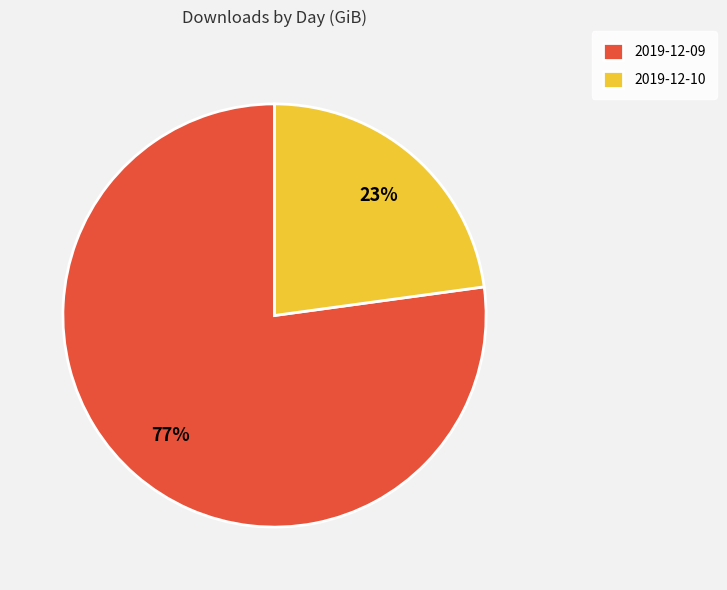

Rank the categories by value from highest to lowest.

2019-12-09, 2019-12-10